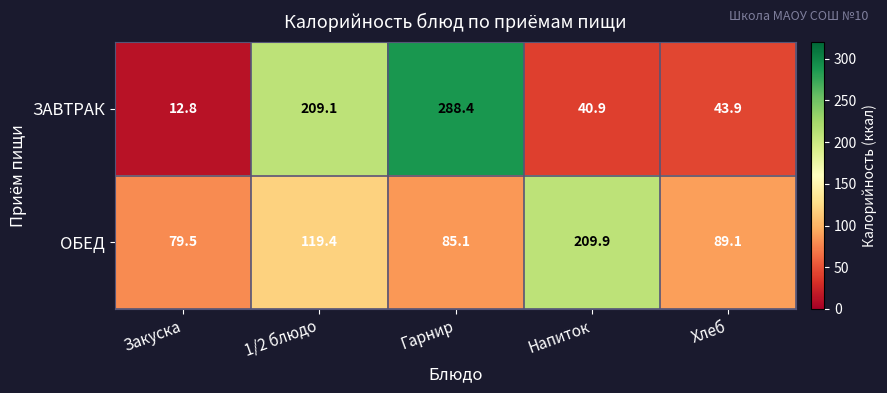

Where does the ОБЕД series first go above 89?

1/2 блюдо